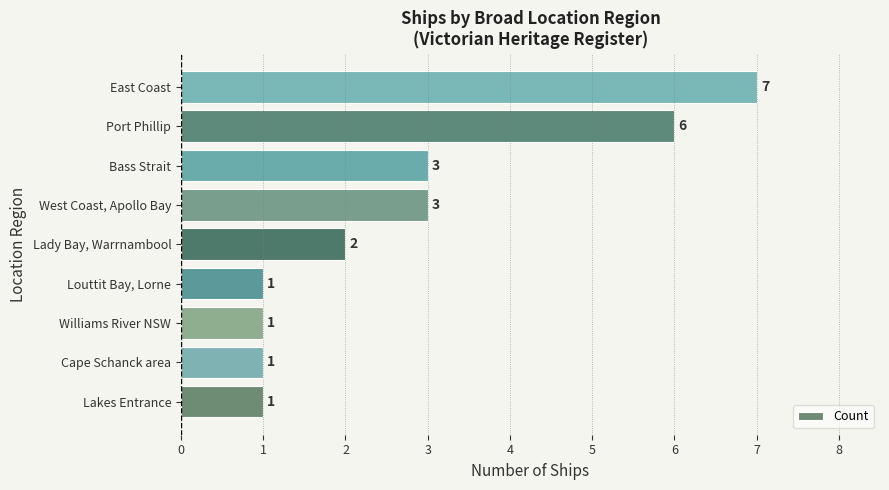

Which label corresponds to the largest value in the chart?

East Coast